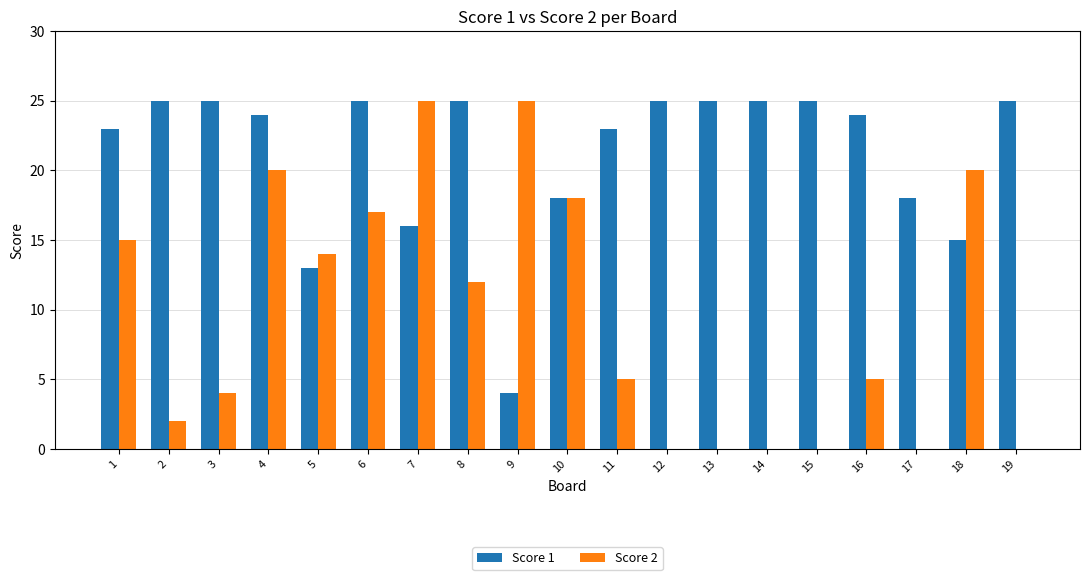

How many groups of bars are there?

19